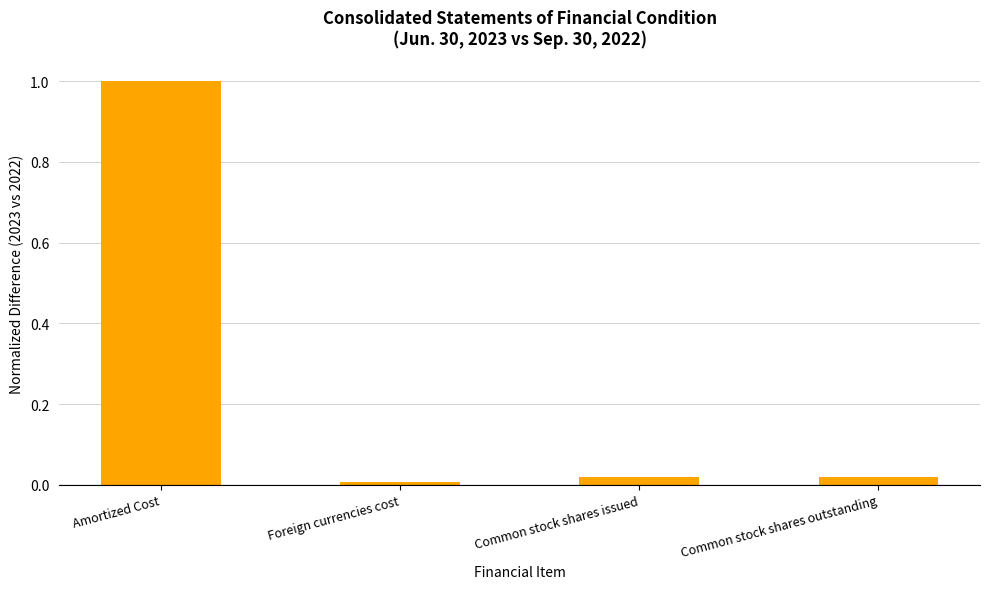

What is the label of the 2nd bar from the right?

Common stock shares issued